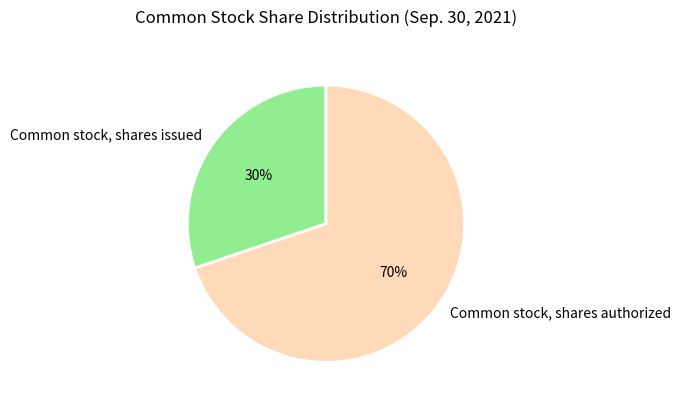

Combined, do Common stock, shares issued and Common stock, shares authorized account for over 50%?

Yes